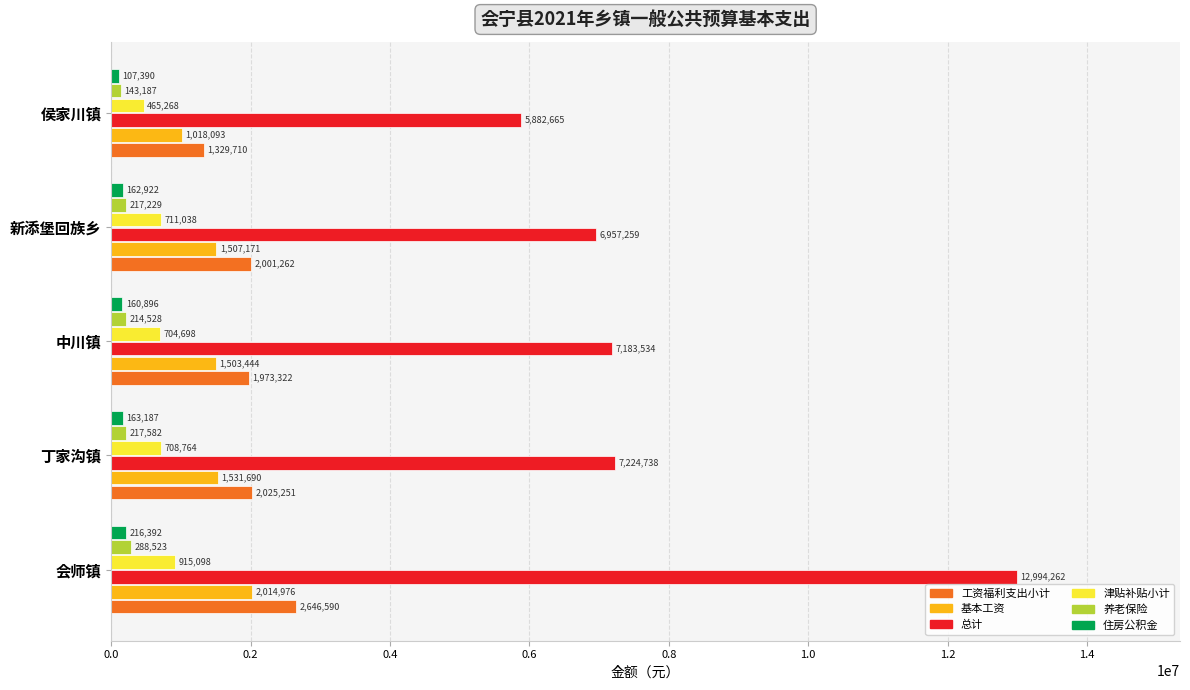

What is the sum of all 基本工资 values?

7575374